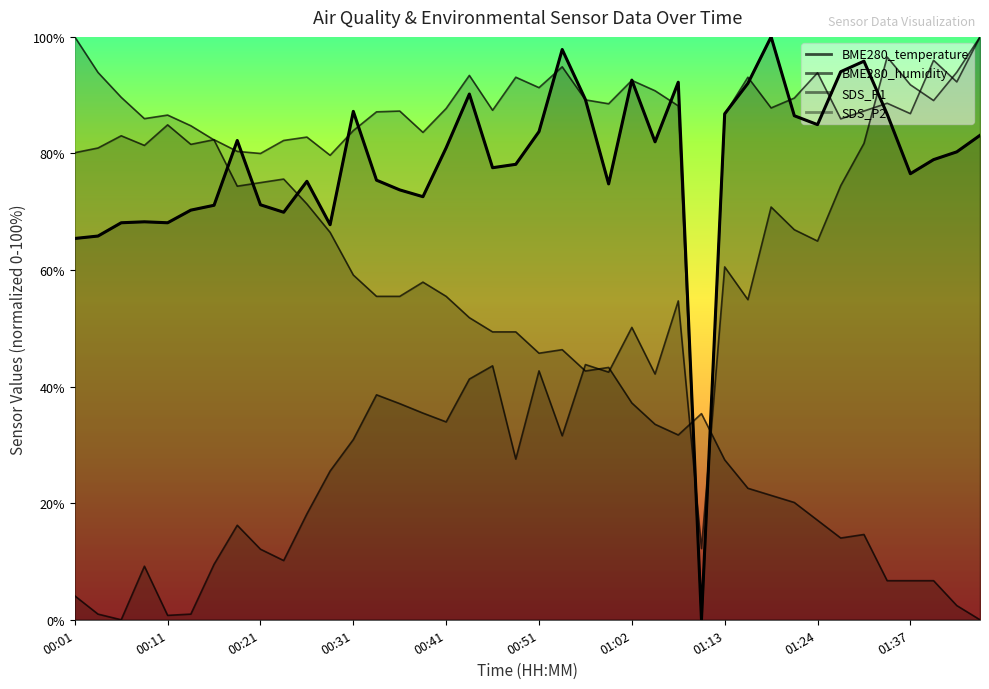

At how many categories does at least one series exceed 61?

39